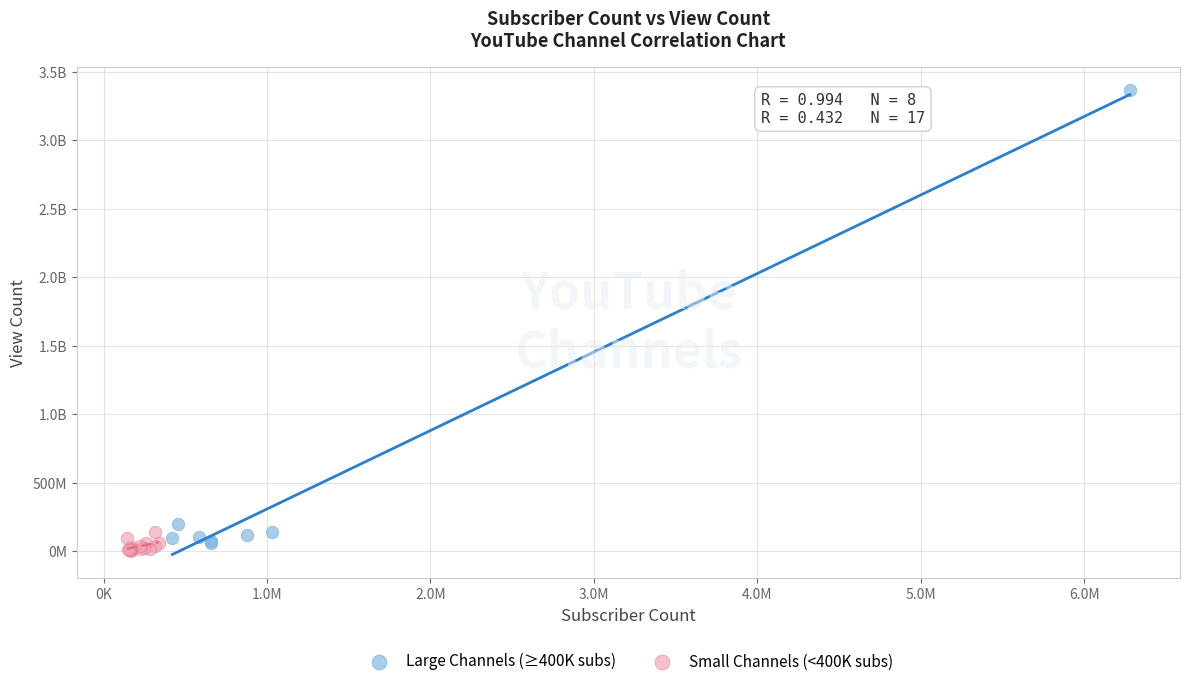

What are all the series names shown in the legend?

Large Channels (≥400K subs), Small Channels (<400K subs)